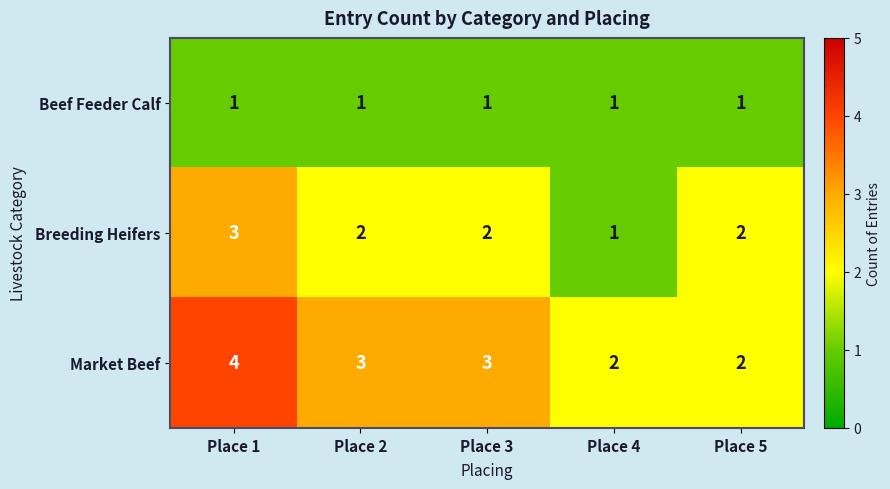

True or false: Market Beef has a value of 2 at Place 5.

True